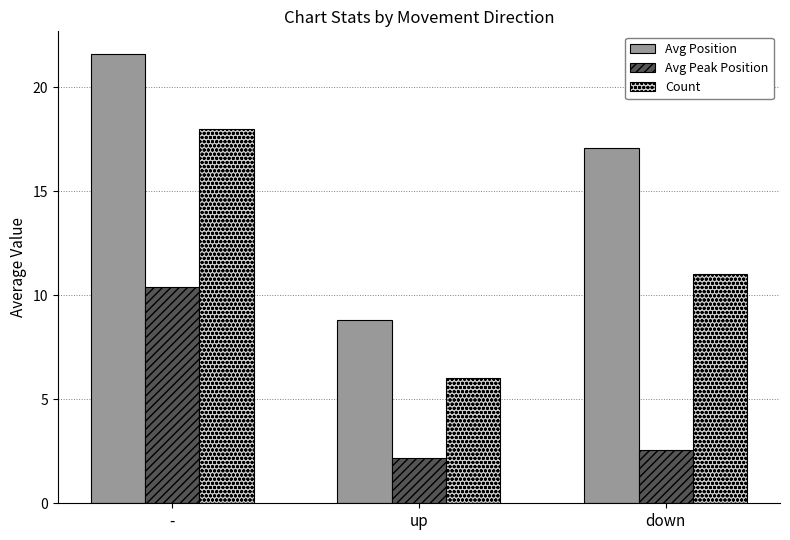

How many bars are there in each group?

3